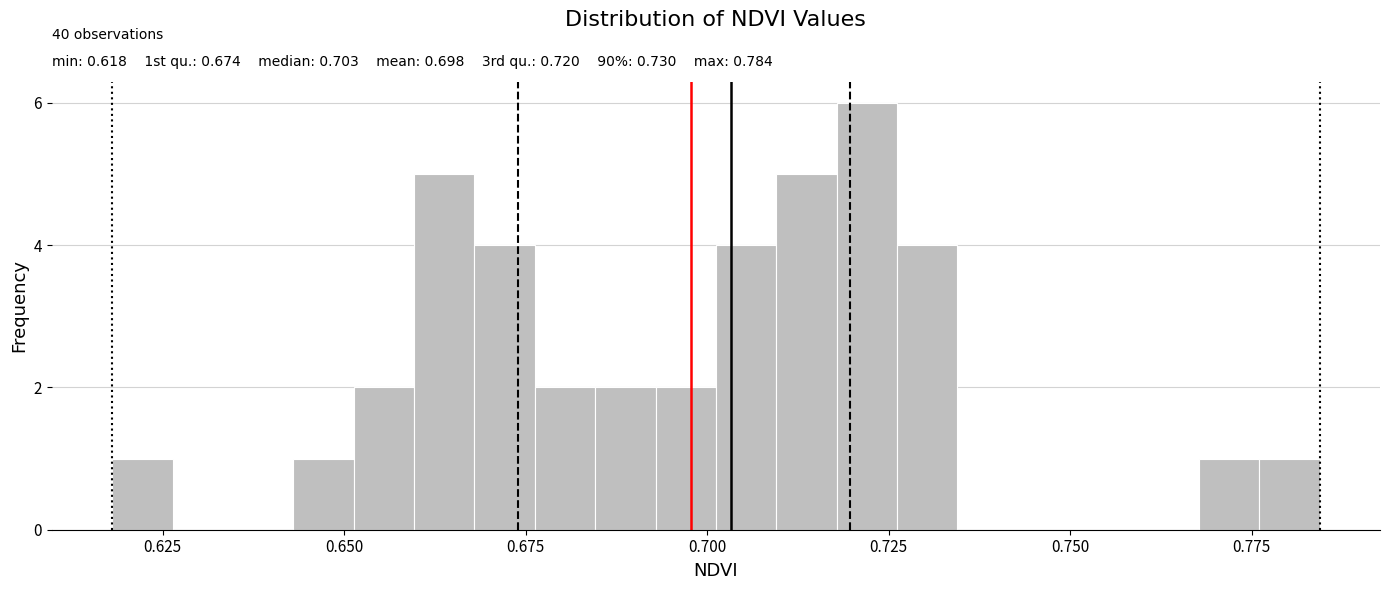

Around what value on the x-axis is the tallest bar? Give the approximate position of its centre, as read against the axis.

0.720